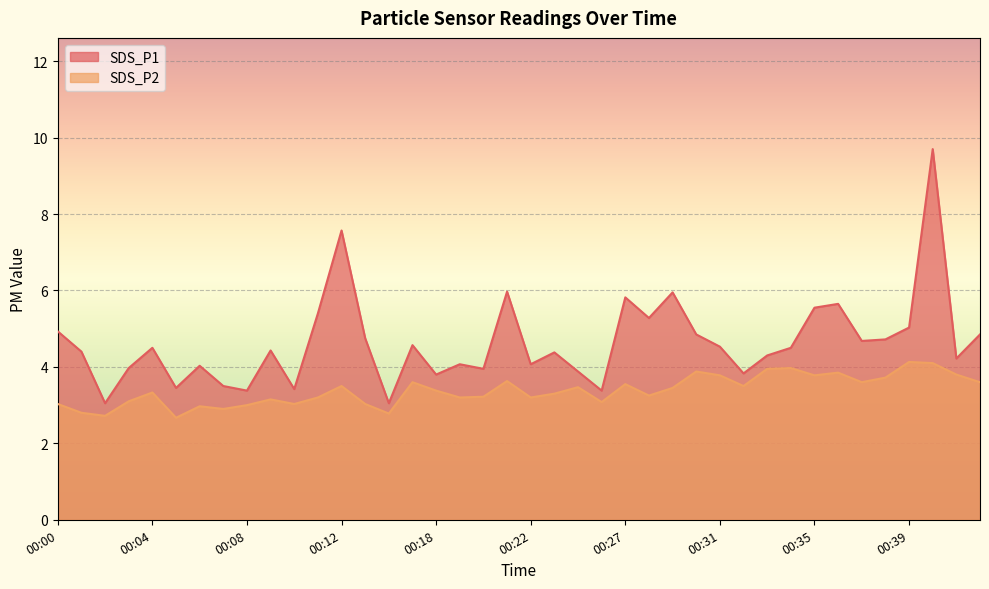

The SDS_P2 series shows 4.7 at 00:10. True or false?

False